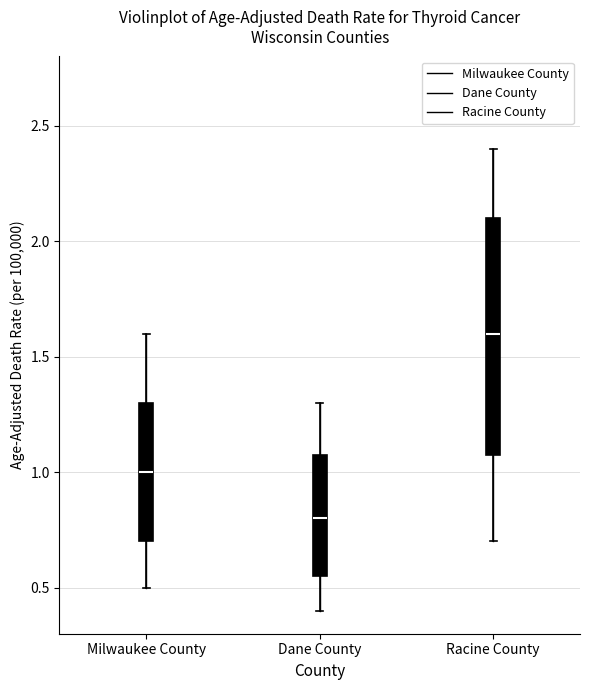

Comparing the boxes themselves (not the whiskers), which one is the tallest?

Racine County